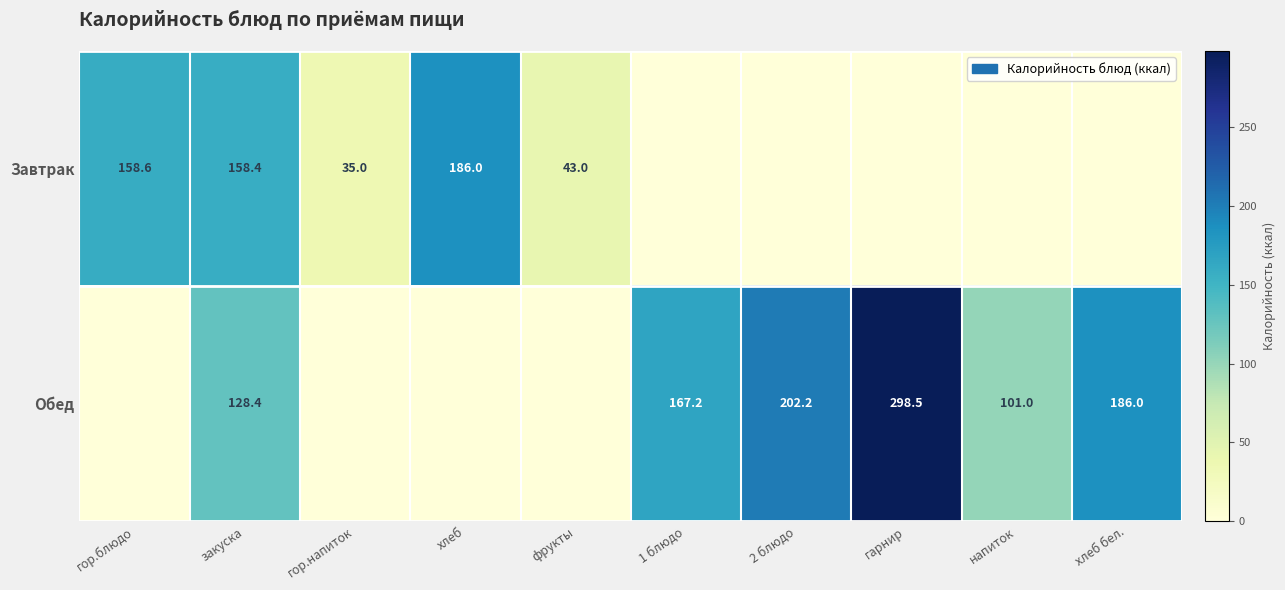

The Завтрак series shows 33.8 at закуска. True or false?

False